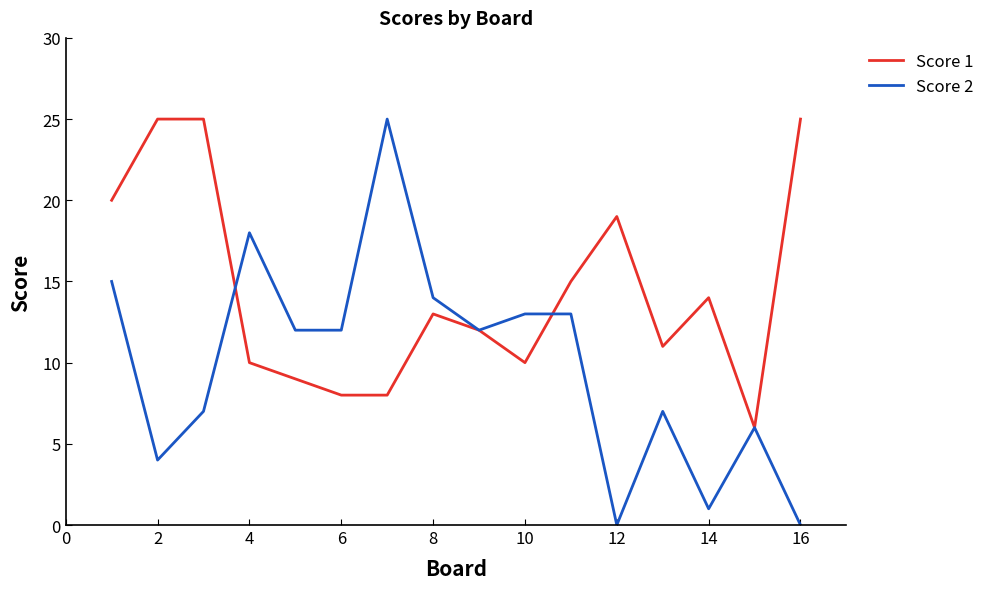

What is the maximum value shown in the chart?

25